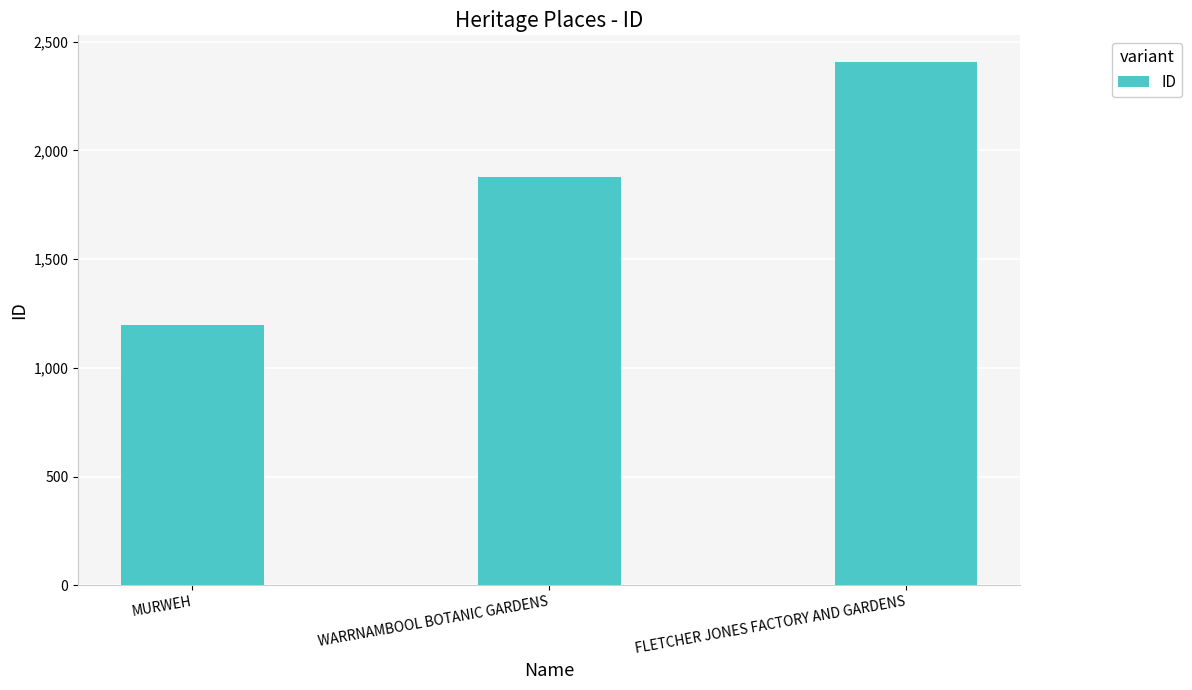

True or false: the data shows 1196 at MURWEH.

True